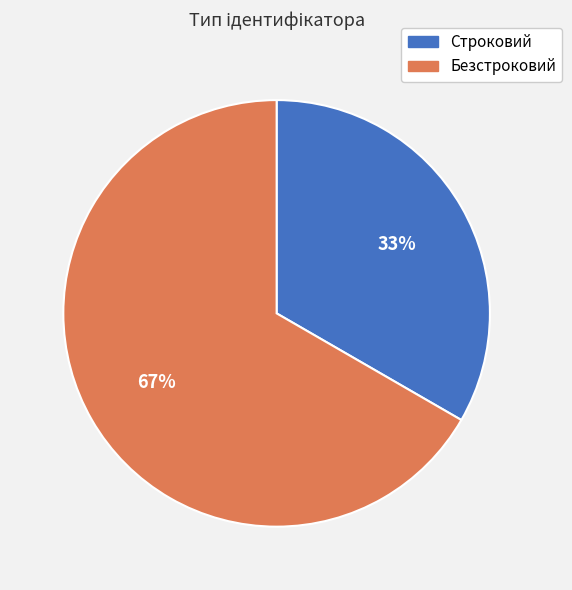

Which category has the biggest portion of the pie?

Безстроковий